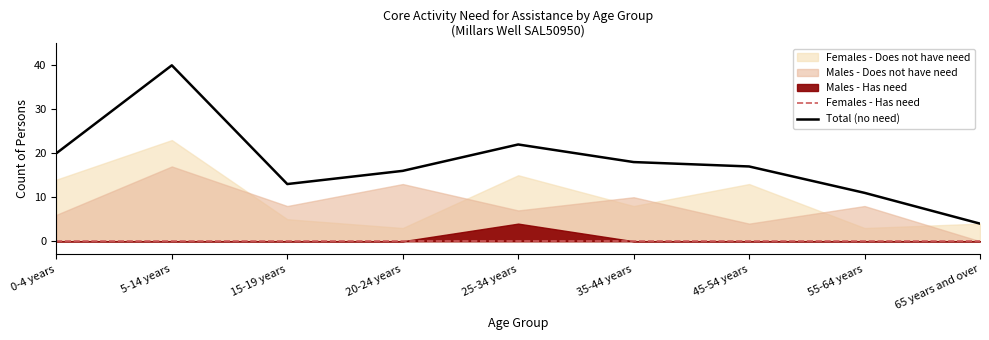

Is it true that Total (no need) equals 29 at 25-34 years?

False